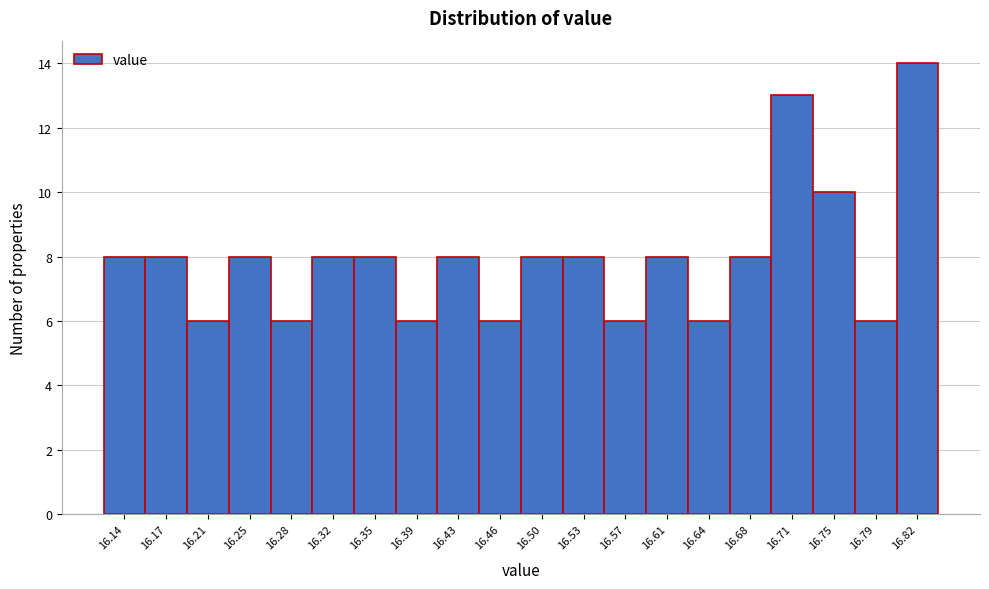

Which range on the x-axis has the tallest bar?

16.804 to 16.840